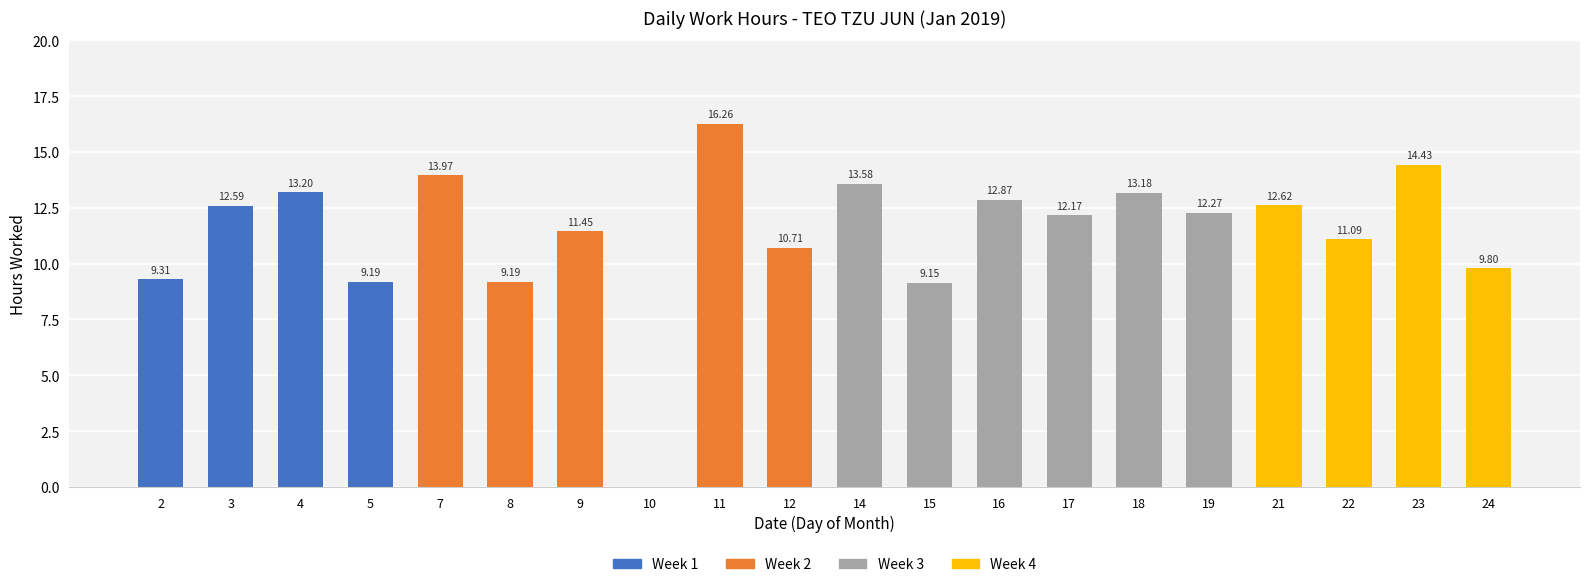

What is the sum of the values at 22 and 4?

24.3